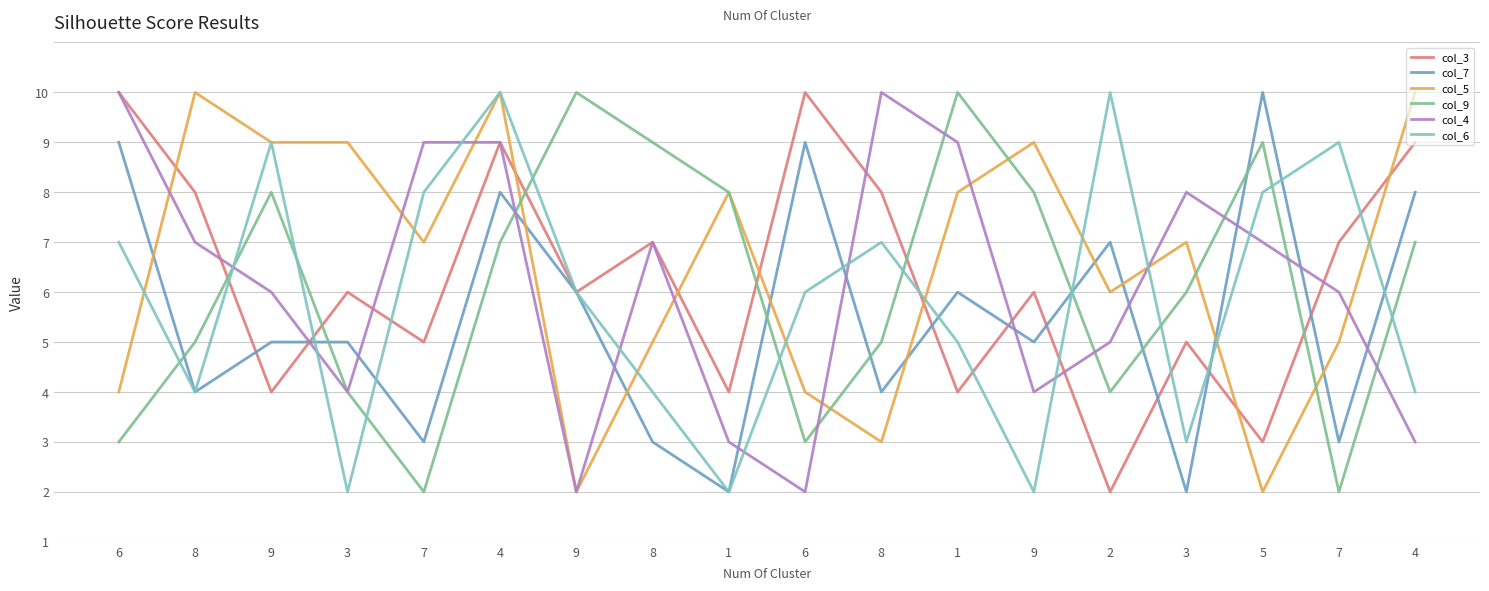

What is the label of the 8th point from the right?

8